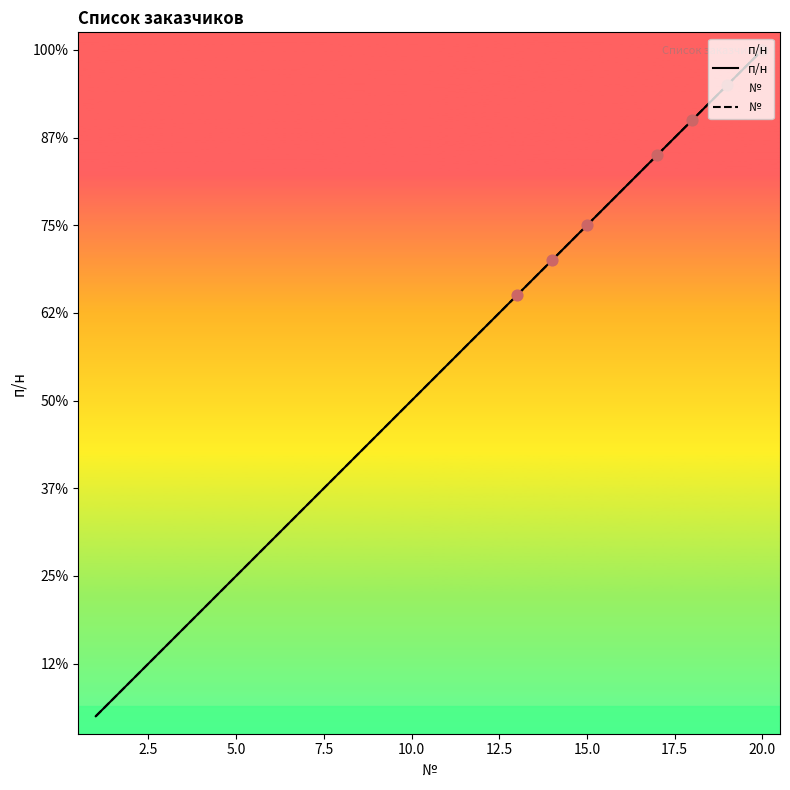

What are all the series names shown in the legend?

п/н, №